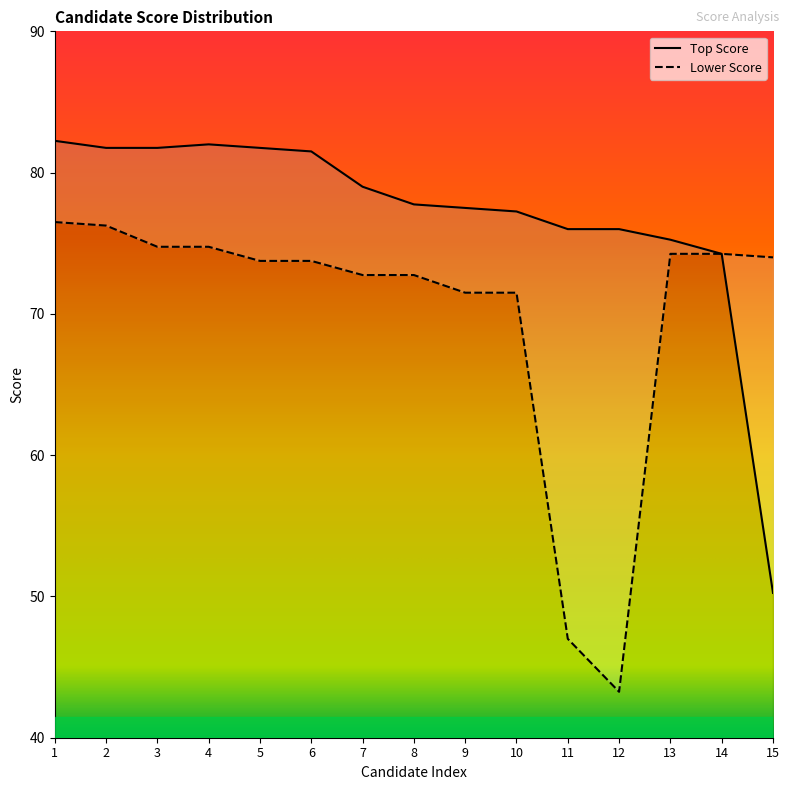

Rank the series by their average value, from highest to lowest.

Top Score, Lower Score